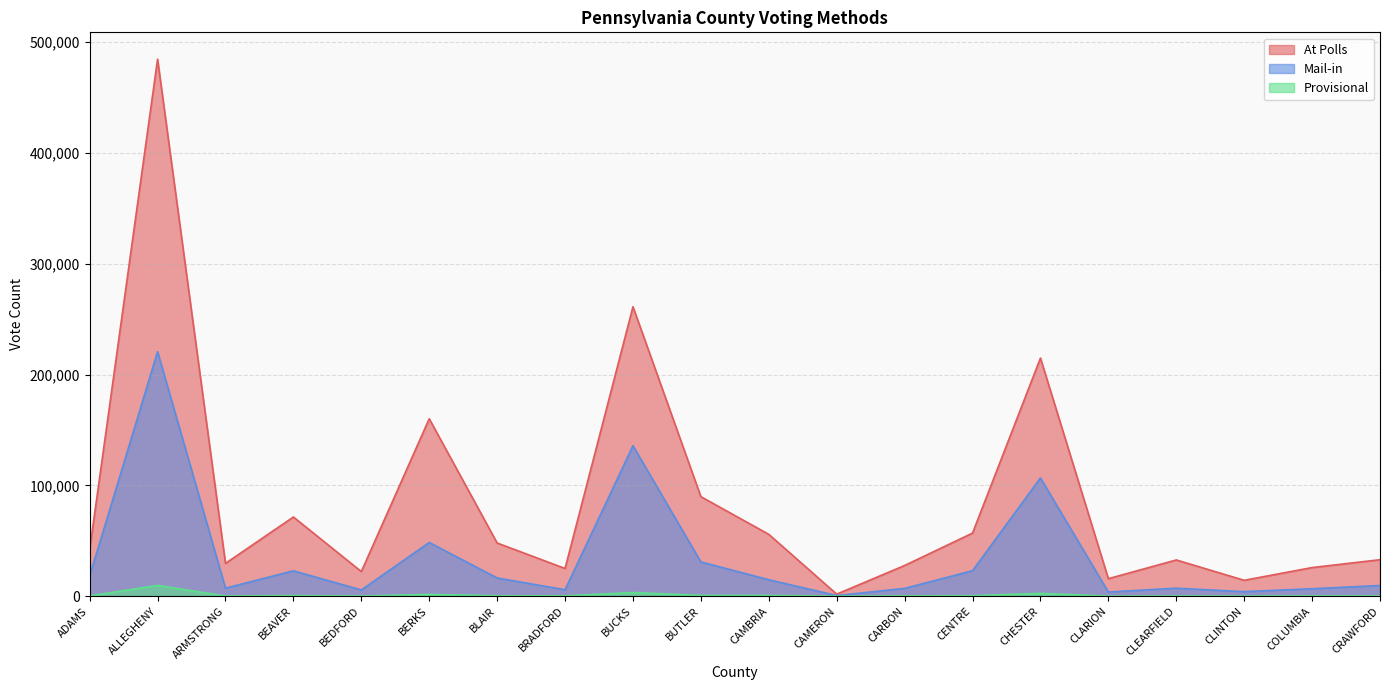

True or false: Mail-in and At Polls cross at least once.

False